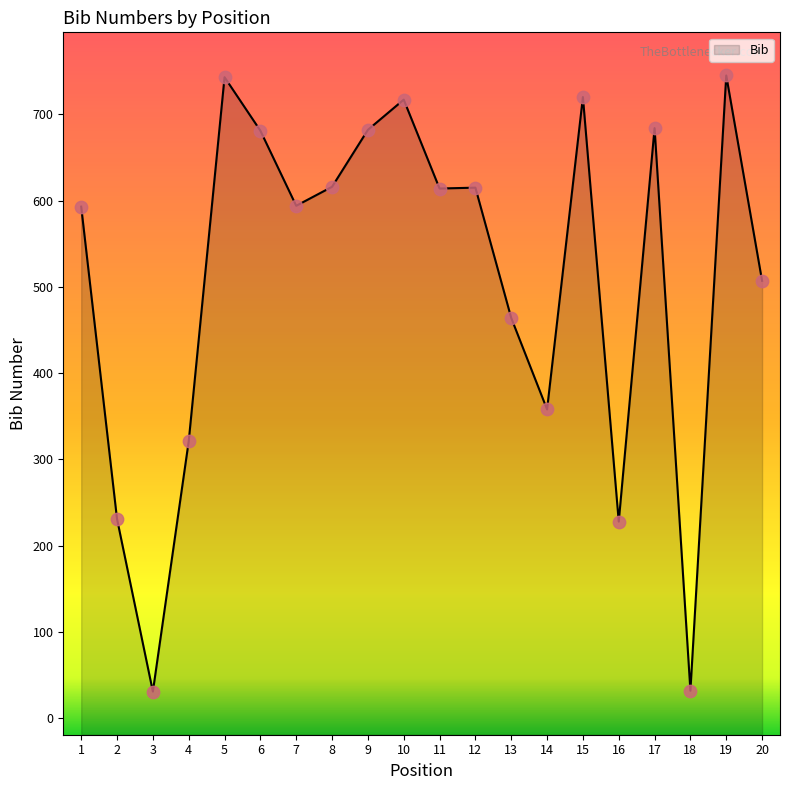

Which has a higher value, 11 or 8?

8